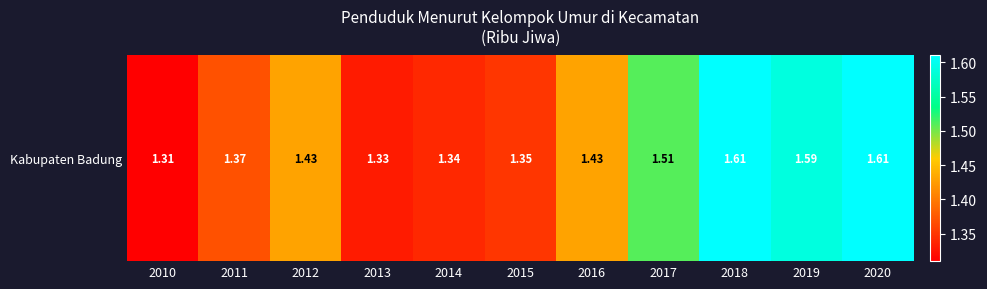

Is it true that the value at 2014 is 1.3?

True